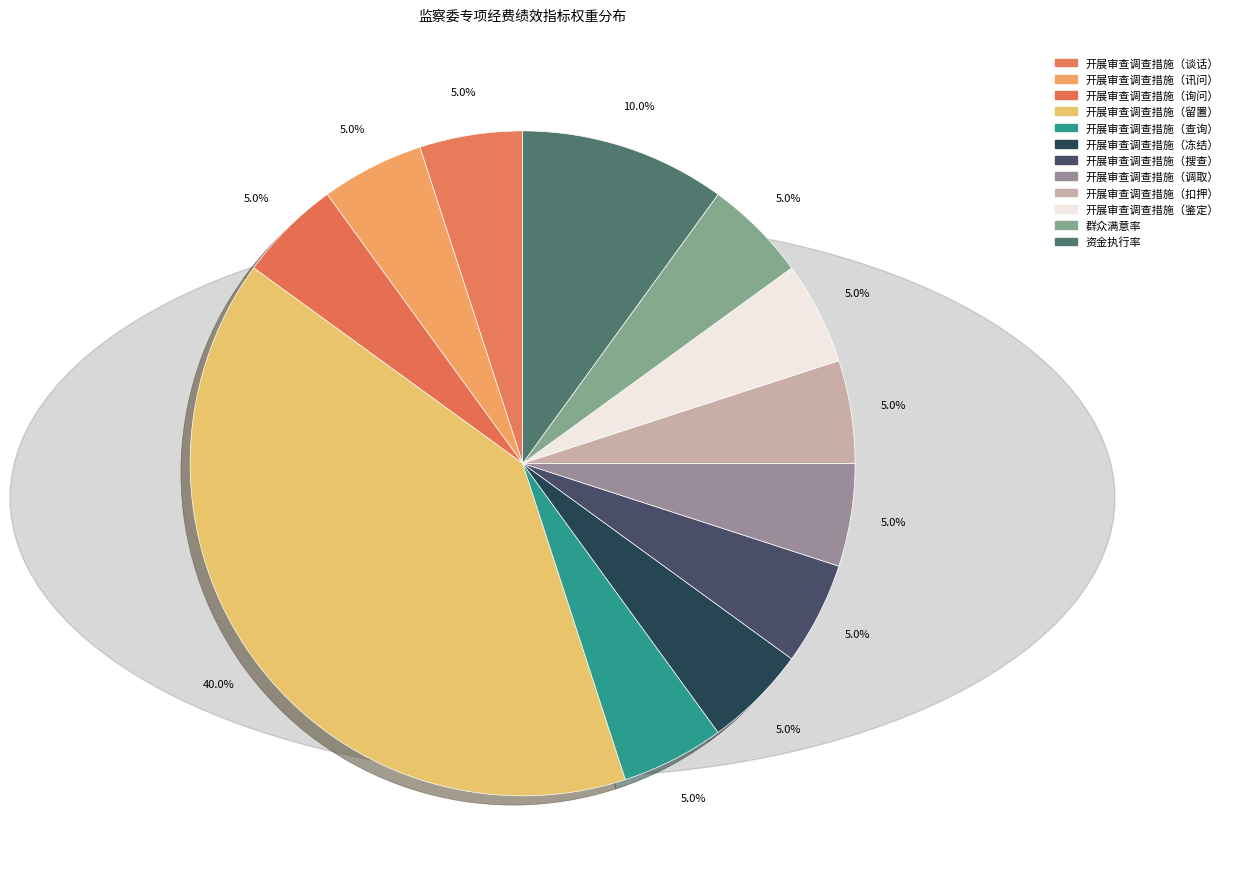

How many segments does this pie chart have?

12